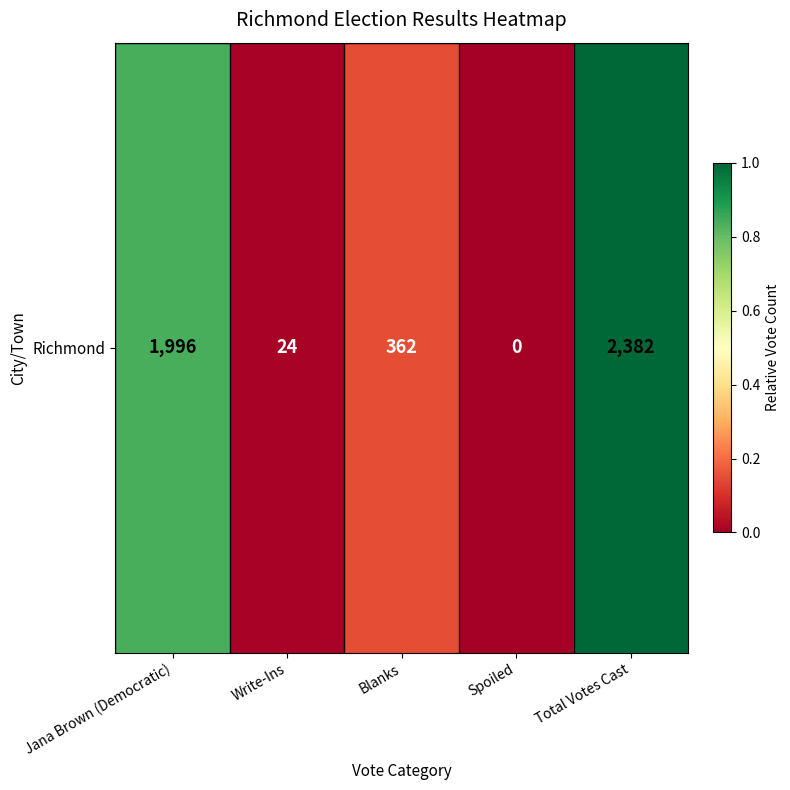

The chart shows a value of 0.2 at Total Votes Cast. True or false?

False